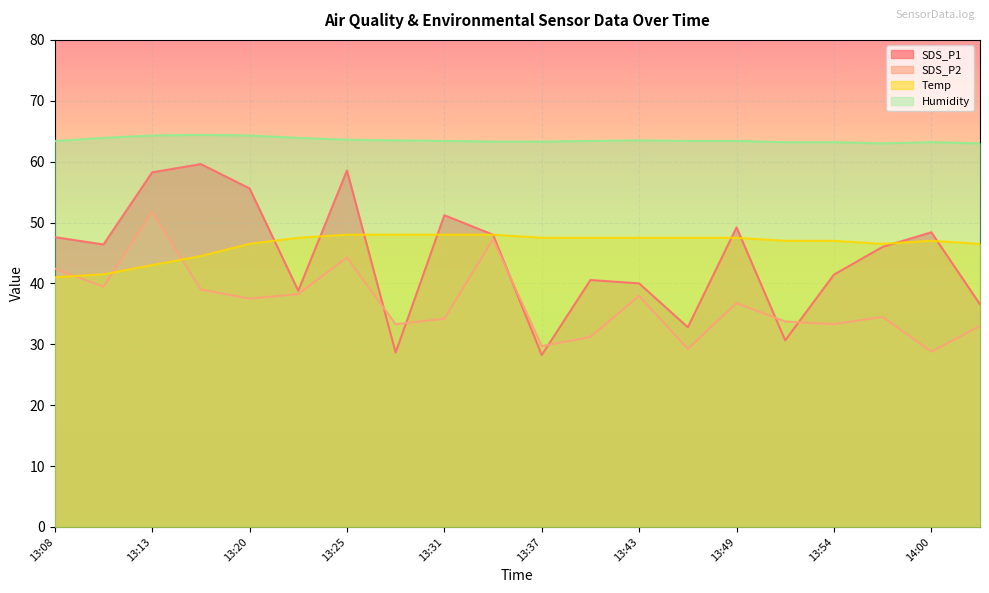

What is the difference between the second highest and second lowest values in the SDS_P2 series?

18.0